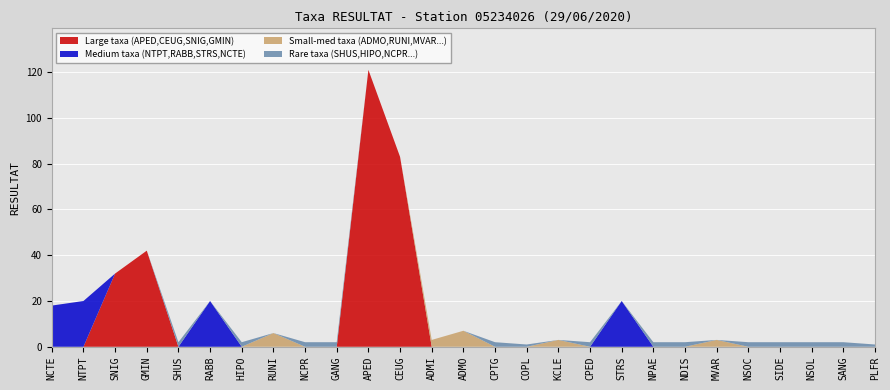

Reading left to right, what are all the values shown in this chart?

NCTE=18	NTPT=20	SNIG=32	GMIN=42	SHUS=2	RABB=20	HIPO=2	RUNI=6	NCPR=2	GANG=2	APED=121	CEUG=83	ADMI=3	ADMO=7	CPTG=2	COPL=1	KCLE=3	CPED=2	STRS=20	NPAE=2	NDIS=2	MVAR=3	NSOC=2	SIDE=2	NSOL=2	SANG=2	PLFR=1